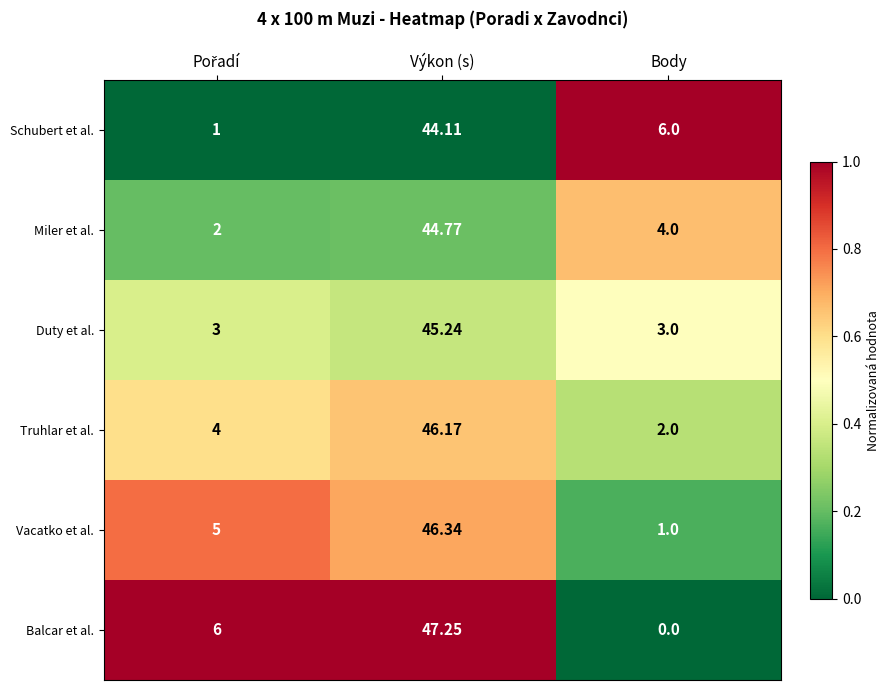

Which label corresponds to the largest value in the chart?

Výkon (s)